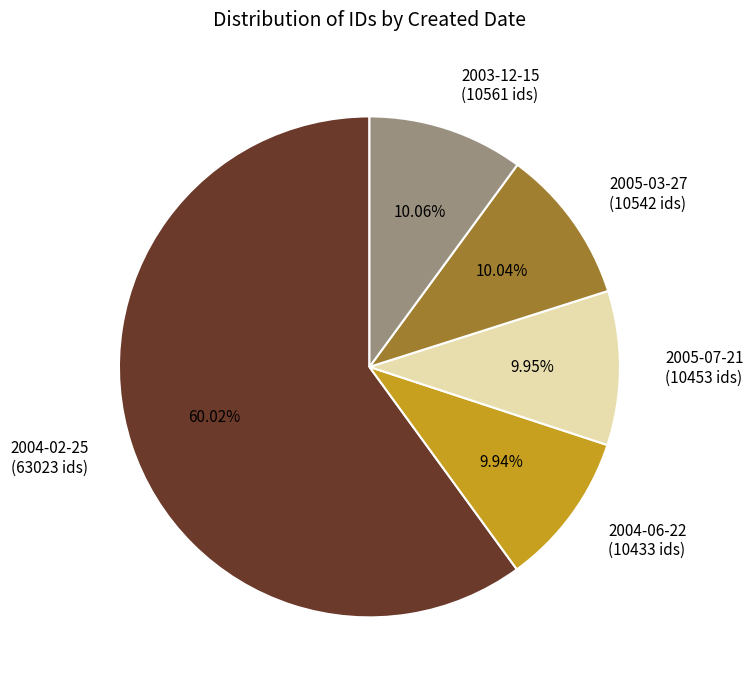

What is the majority slice?

2004-02-25 (63023 ids)